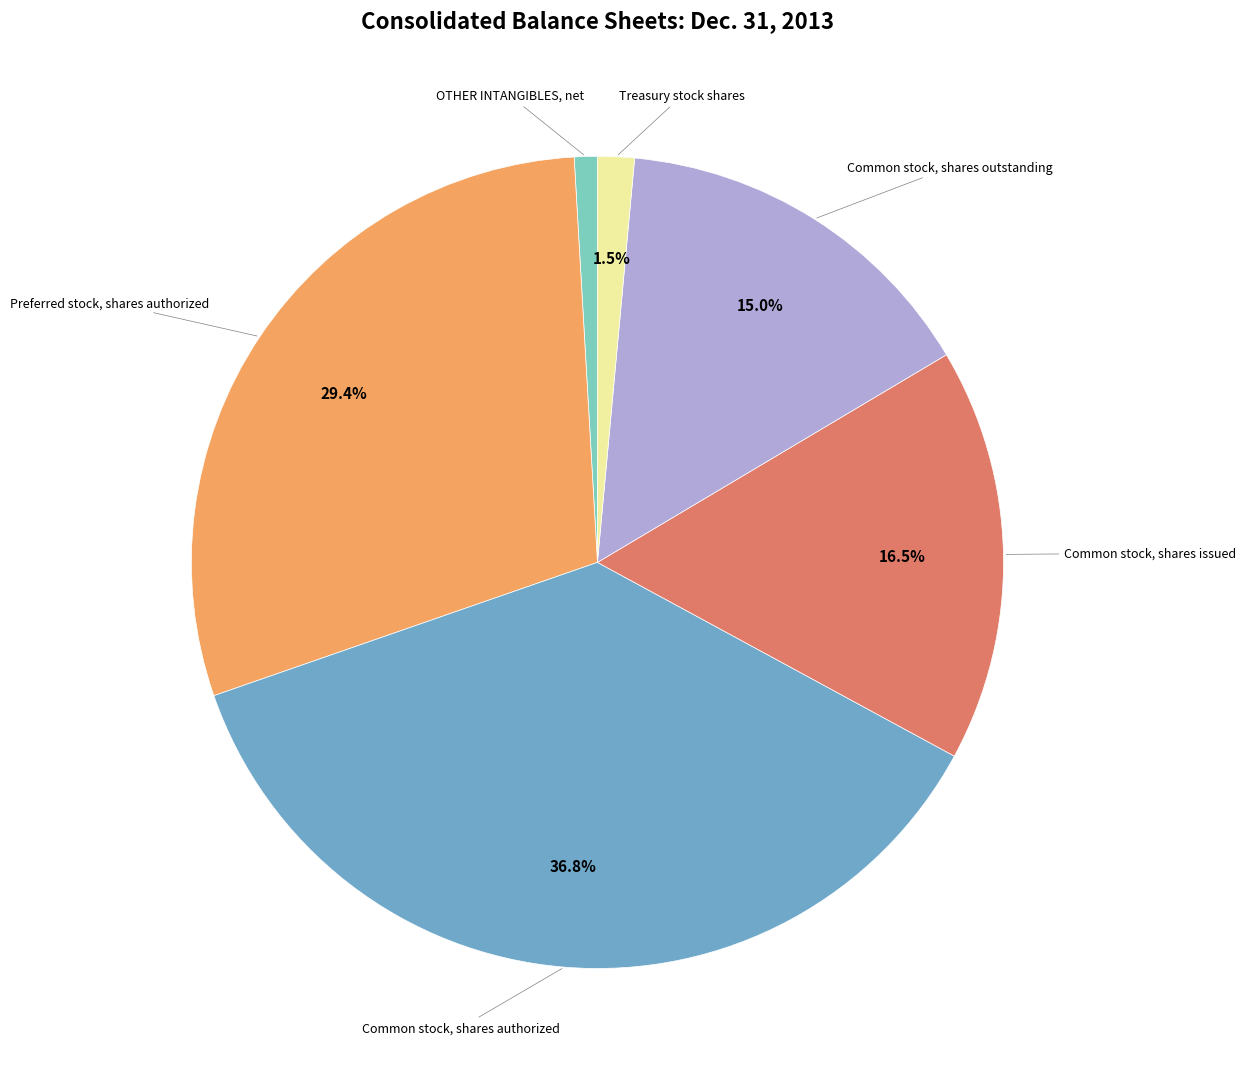

Count the number of slices in the pie.

6